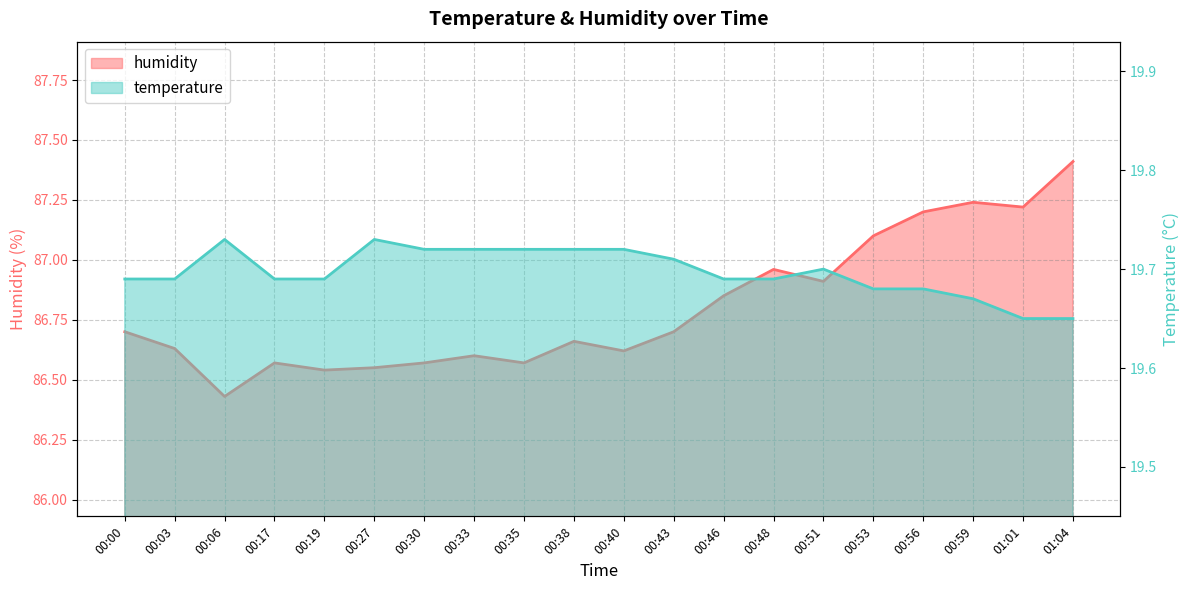

What is the spread (max minus min) of values at 00:46?

67.2